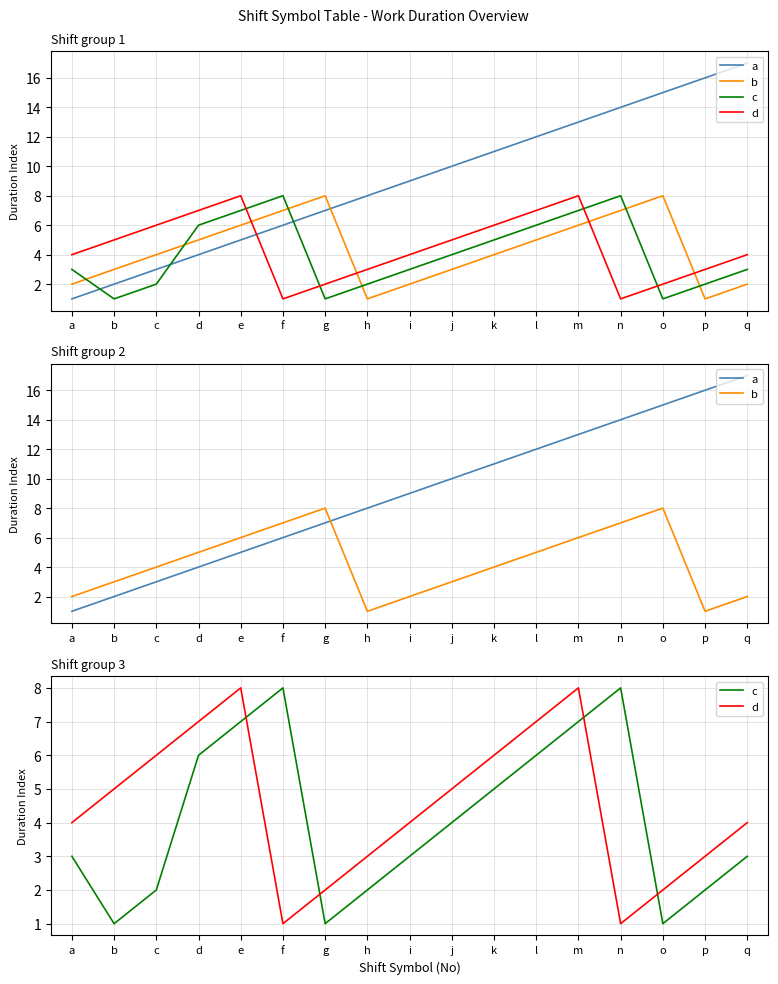

Does the chart have visible grid lines?

Yes